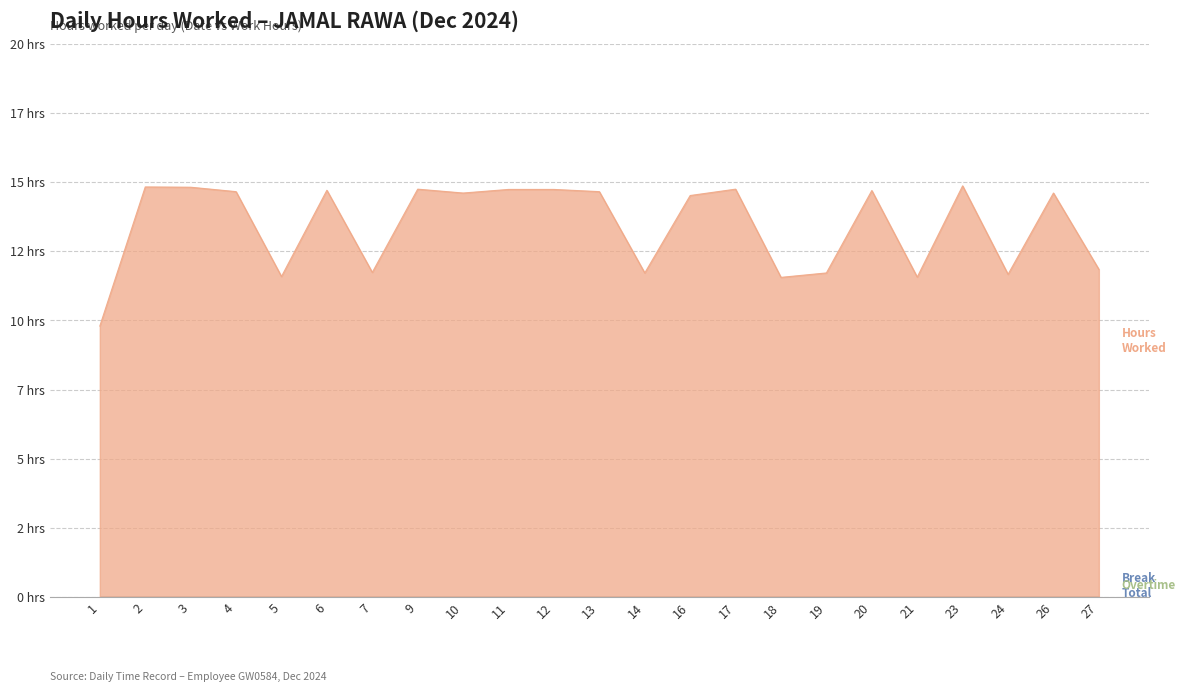

List the series in order of their peak value, lowest first.

Break Total, Overtime, Hours Worked